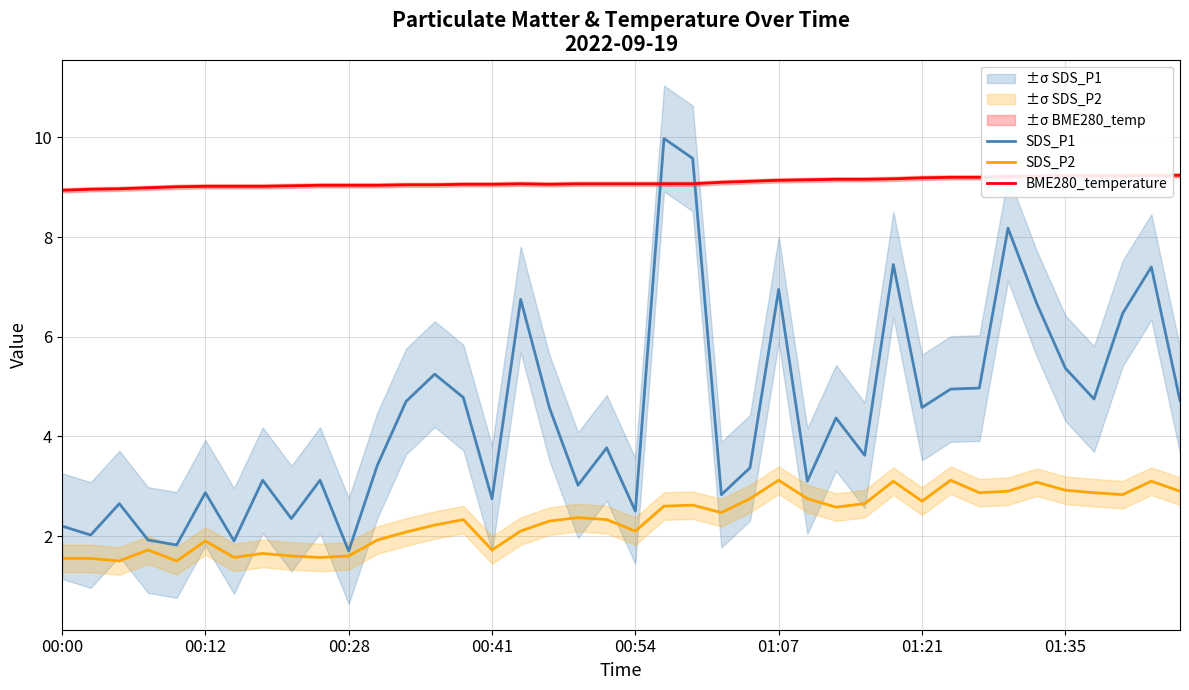

At which category is the sum across all series the highest?

21